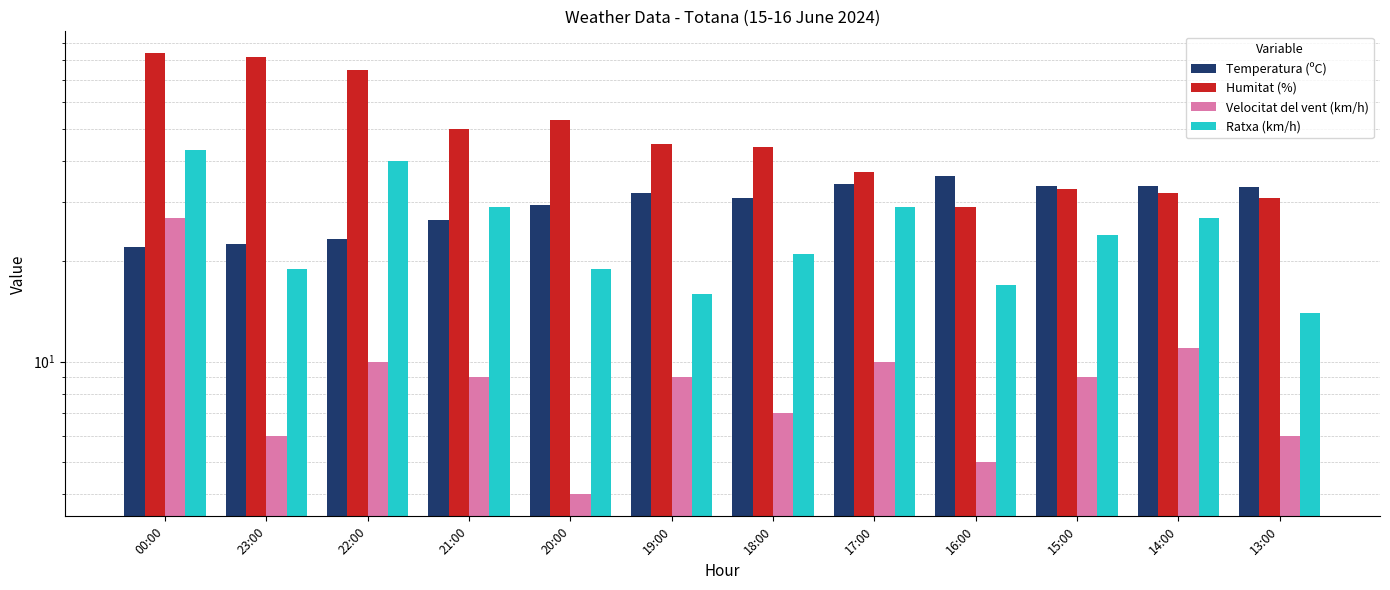

Where does the Ratxa (km/h) series first go above 24?

00:00